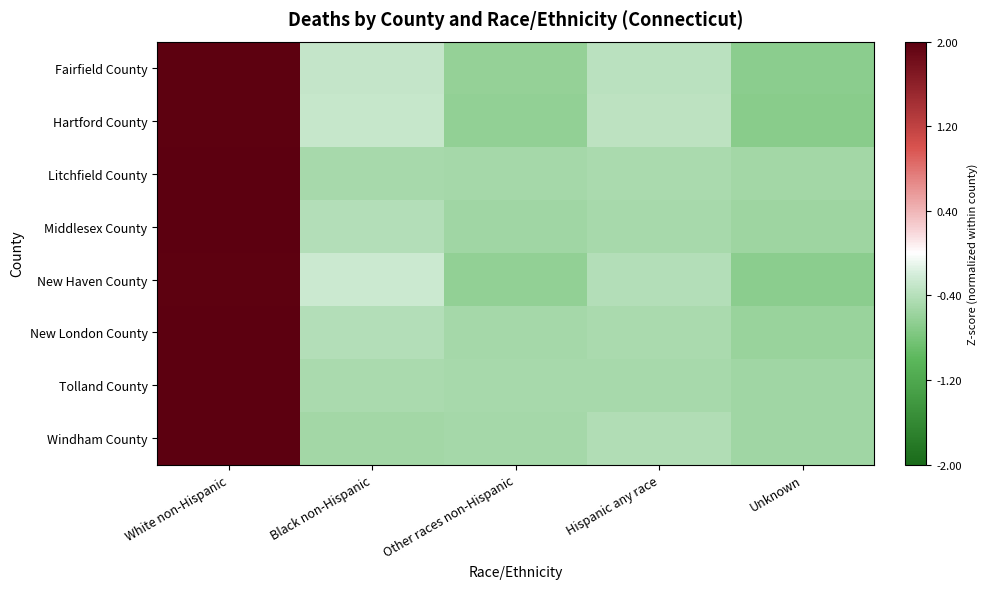

At which category is the sum across all series the highest?

White non-Hispanic